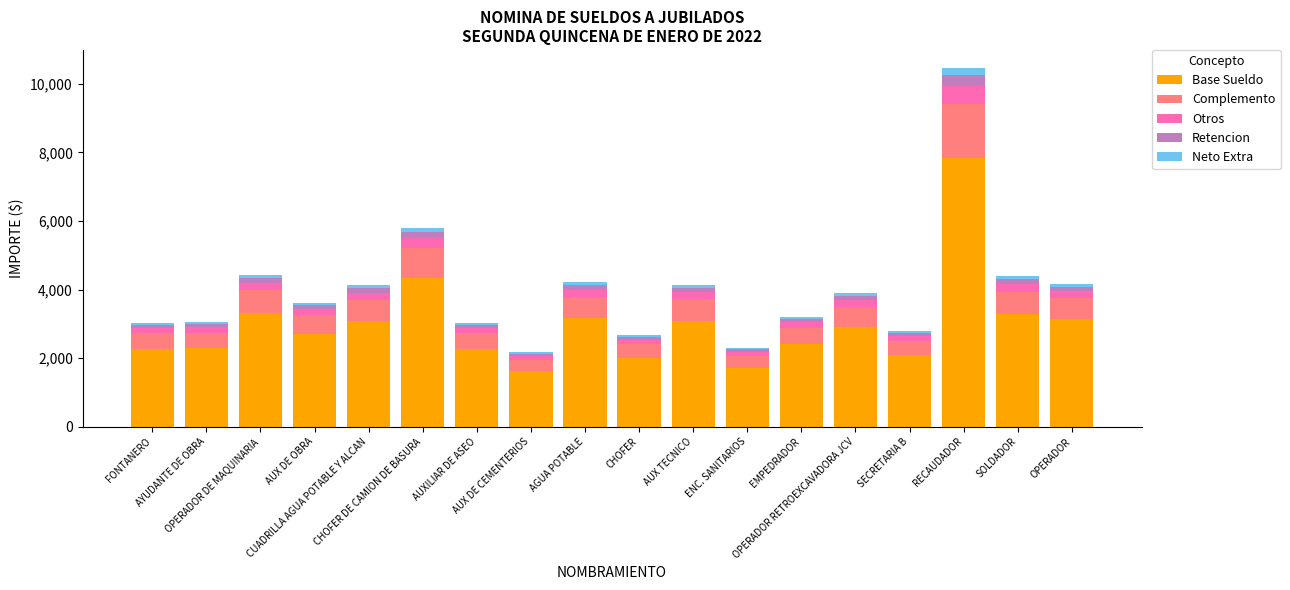

What is the highest value of the Base Sueldo series?

7846.9